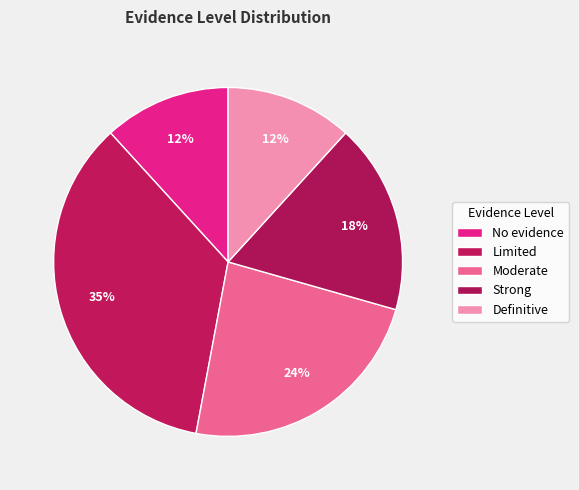

How much of the chart is everything except Definitive?

88.2%